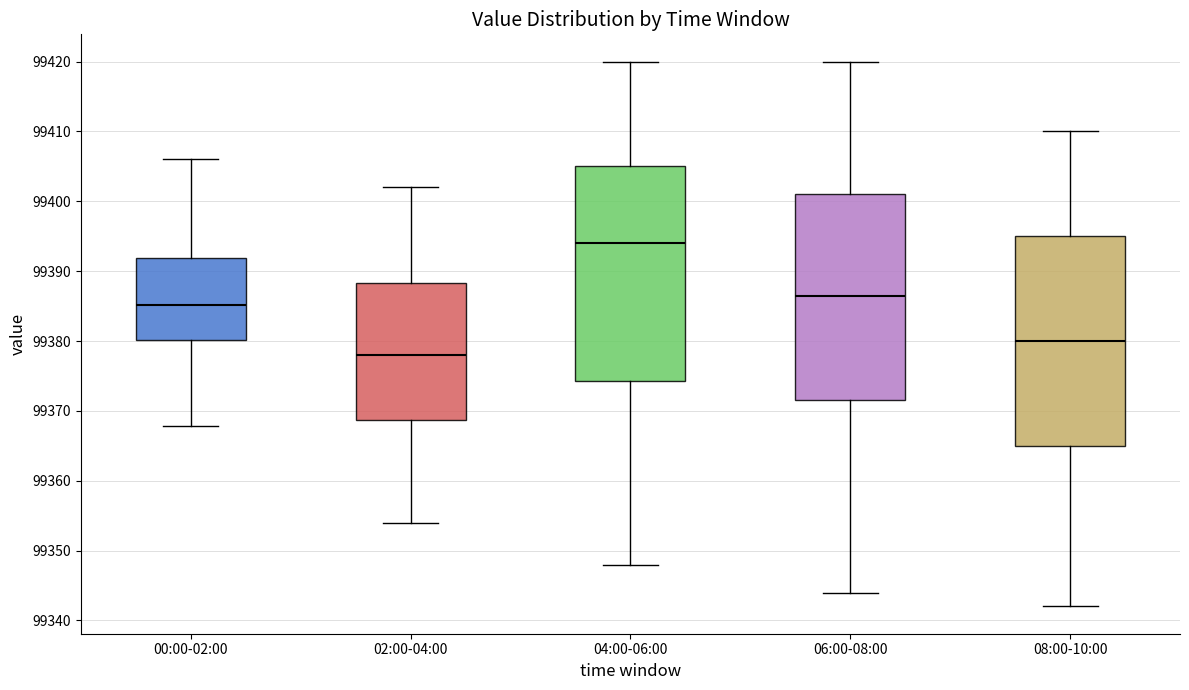

Reading left to right, transcribe this box plot: for each box, give where its median line is, the range the box spans, and where its two whiskers end, as read against the y-axis. The values are not printed on the chart, so give them approximately, as read against the axis.

00:00-02:00: median 99385, box 99380 to 99392, whiskers 99368 to 99406
02:00-04:00: median 99378, box 99369 to 99388, whiskers 99354 to 99402
04:00-06:00: median 99394, box 99374 to 99405, whiskers 99348 to 99420
06:00-08:00: median 99387, box 99372 to 99401, whiskers 99344 to 99420
08:00-10:00: median 99380, box 99365 to 99395, whiskers 99342 to 99410